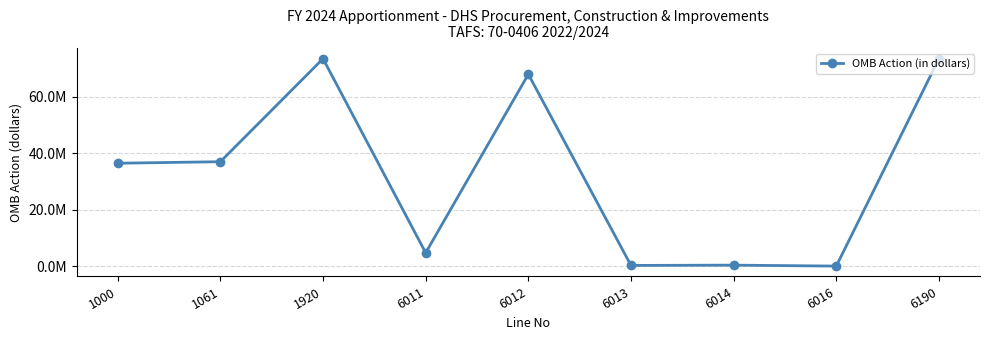

Is this an area chart (filled region under the line)?

No